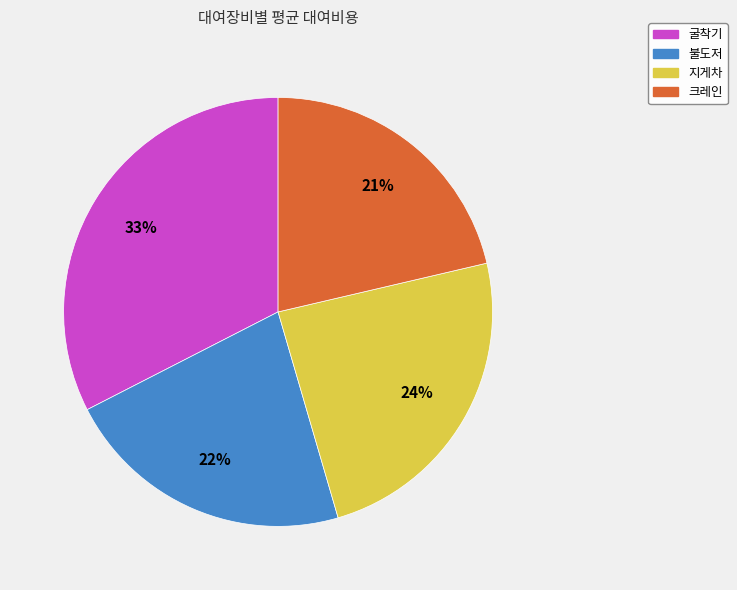

Does 불도저 represent more than half of the total?

No